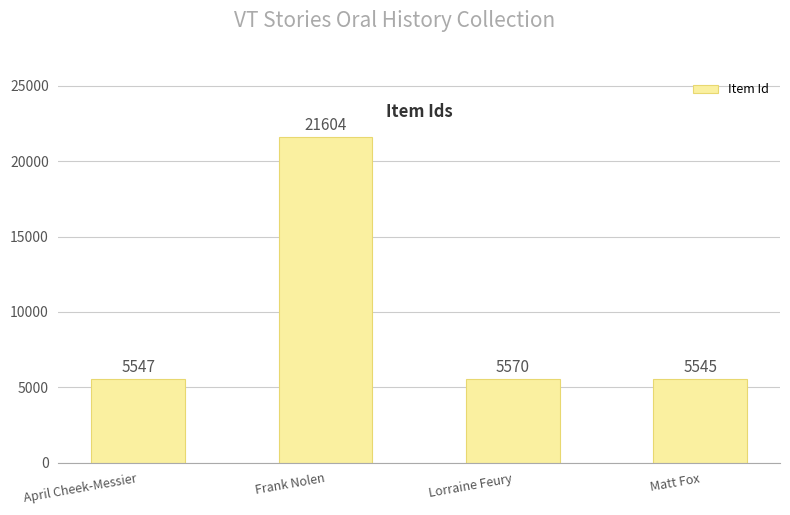

Reading left to right, extract all data points from this chart.

5547	21604	5570	5545